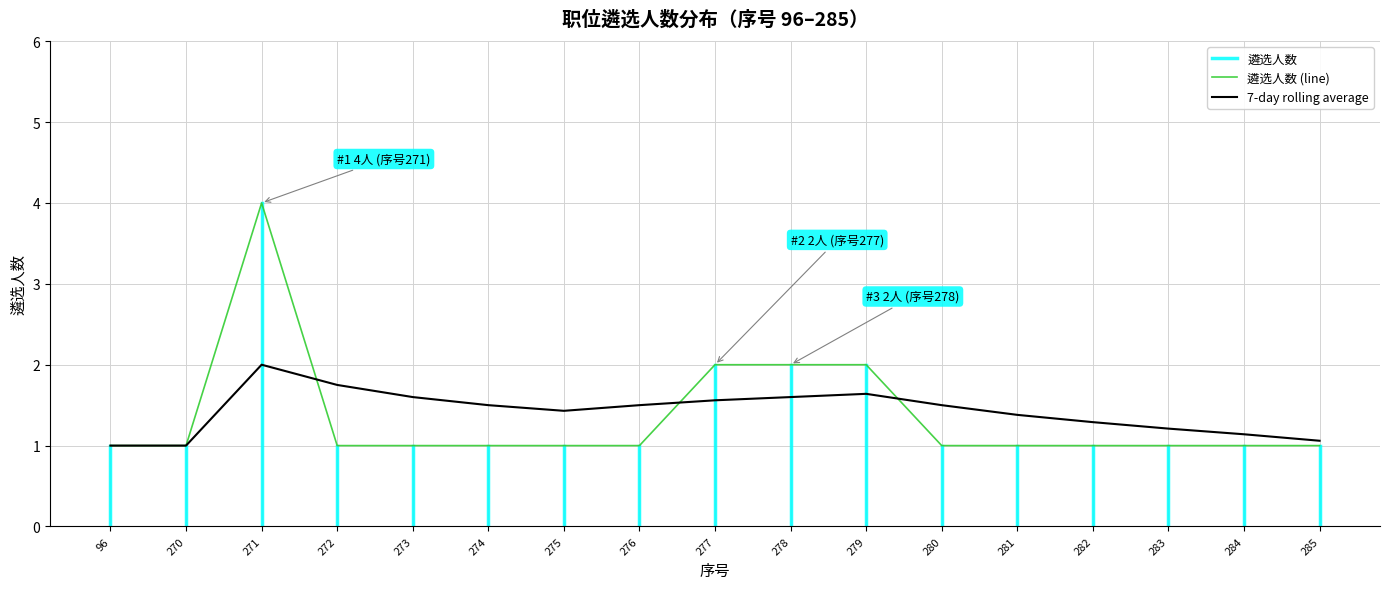

Which series has the widest spread of values?

遴选人数